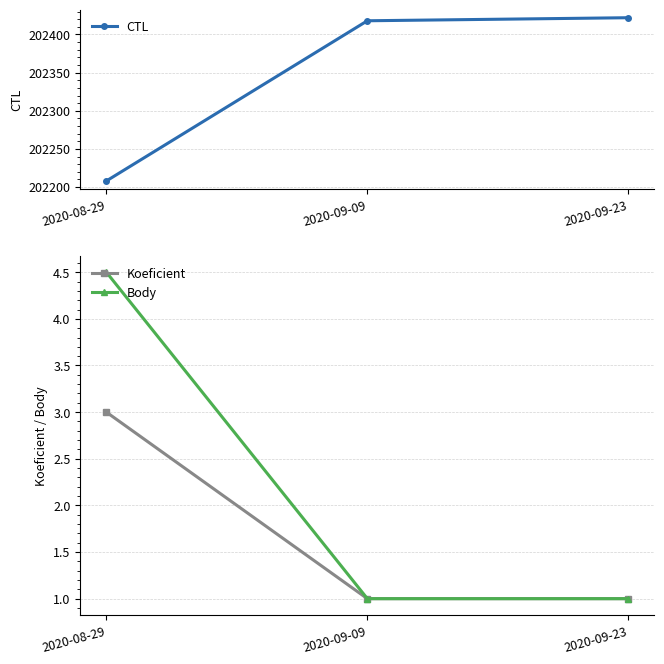

What is the difference between the second highest and minimum values in the CTL series?

210